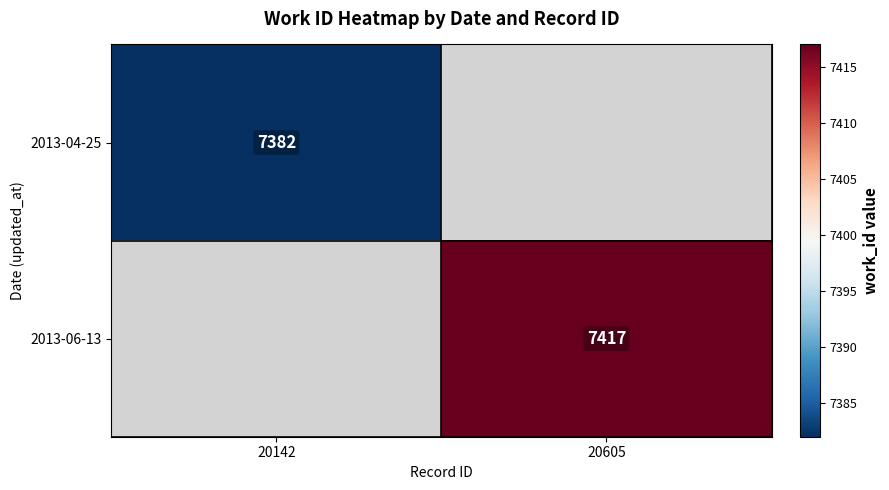

The 2013-04-25 series shows 10257 at 20142. True or false?

False